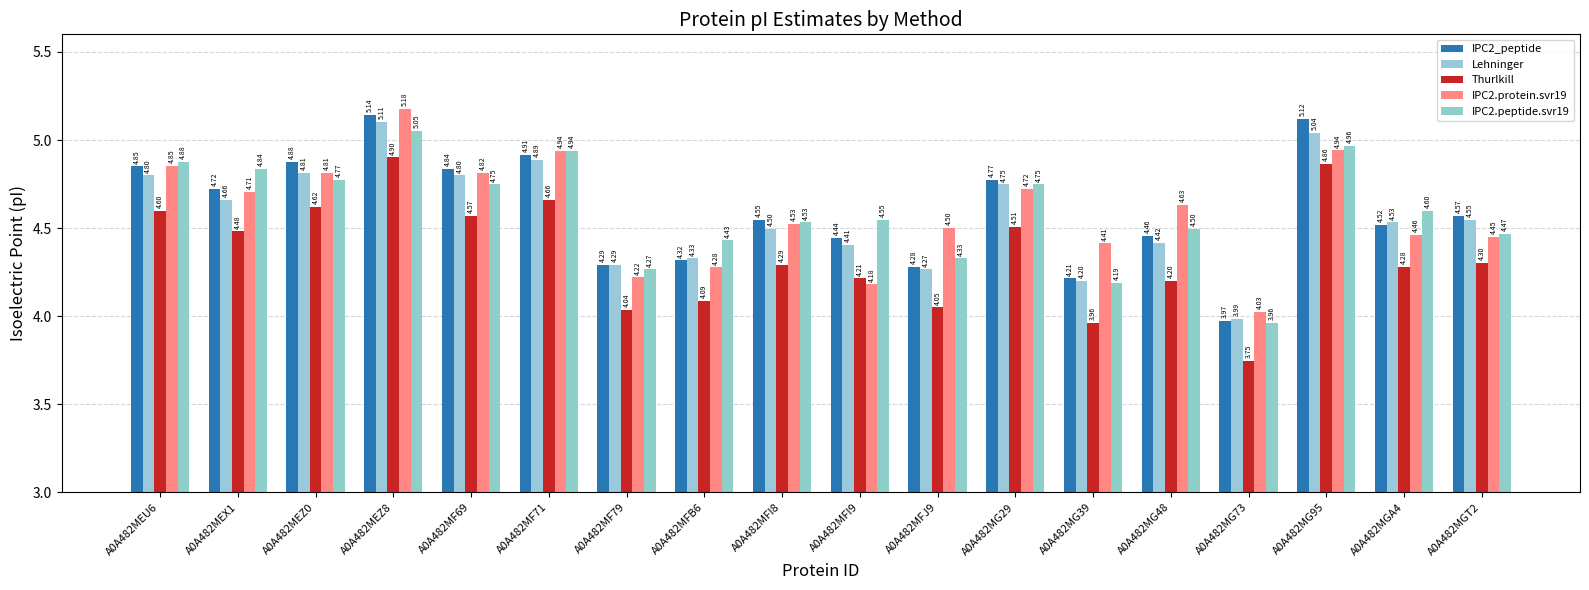

Are the bars horizontal?

No